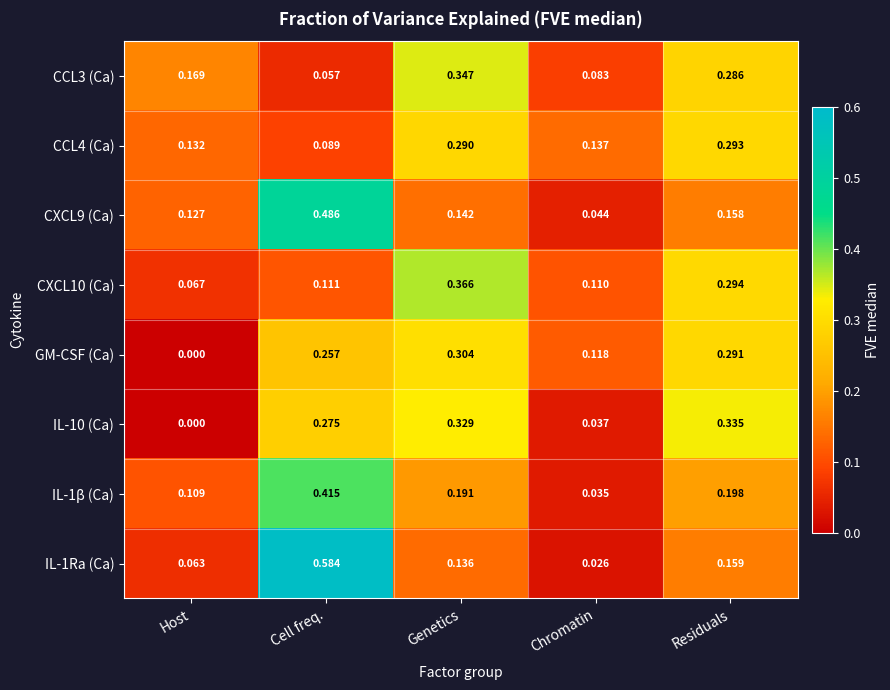

Which category has the lowest value in the CCL3 (Ca) series?

Cell freq.